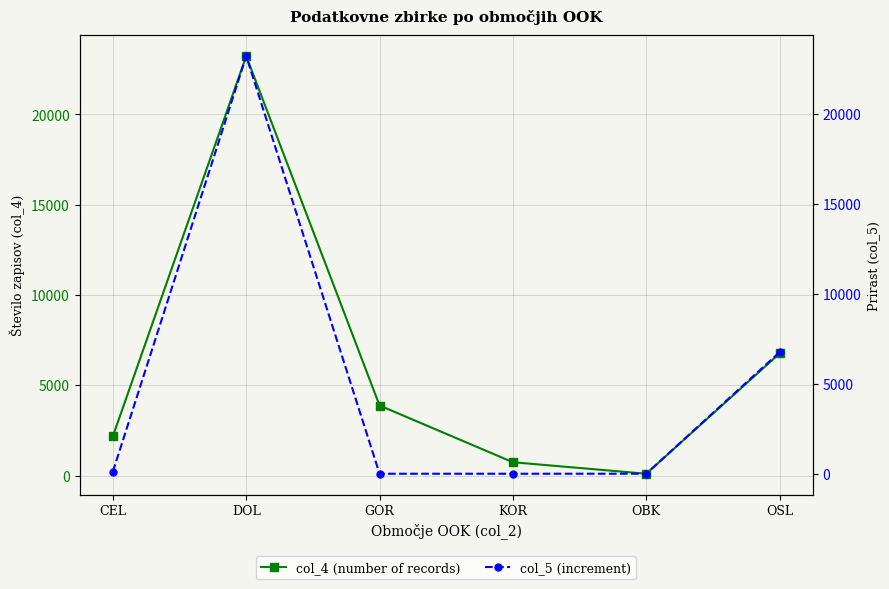

True or false: col_4 (number of records) and col_5 (increment) intersect in this chart.

False